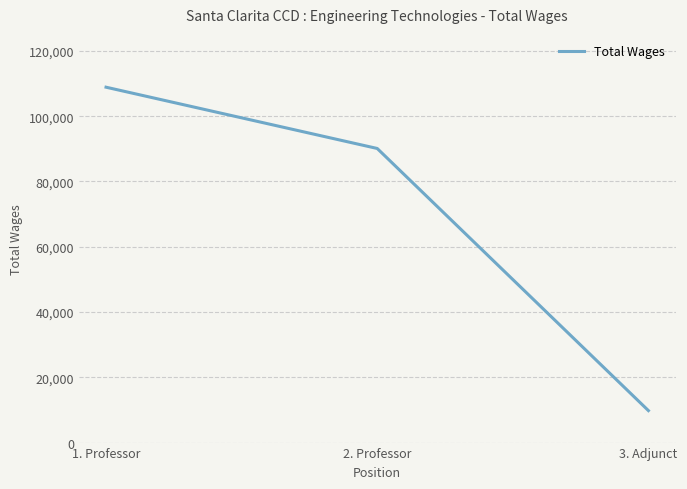

Read the value at 2. Professor.

90119